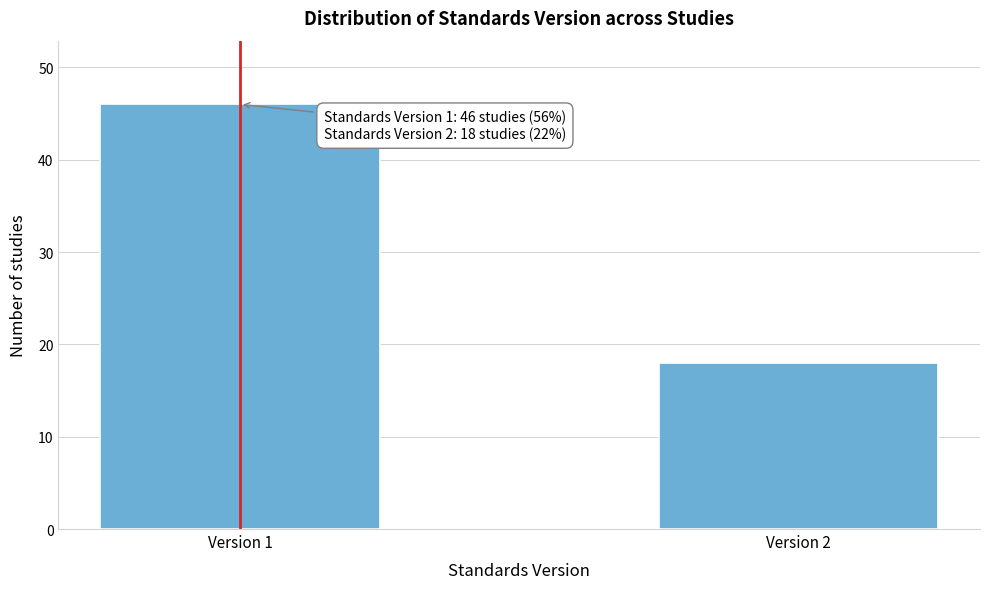

Reading left to right, list all the values displayed in this chart.

46	18